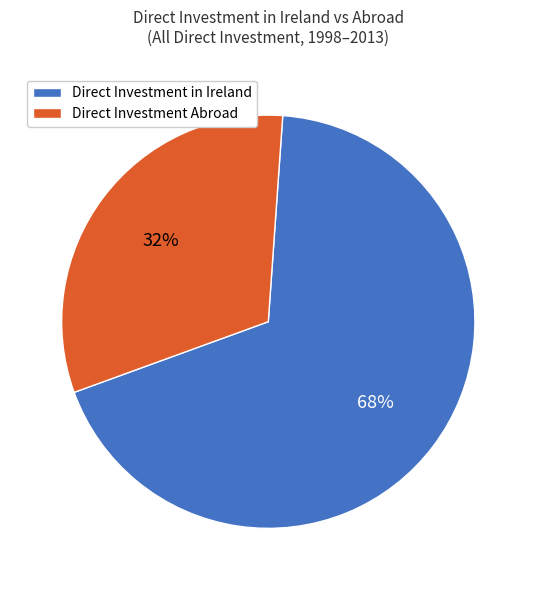

To the nearest percent, what is the average slice percentage?

50%